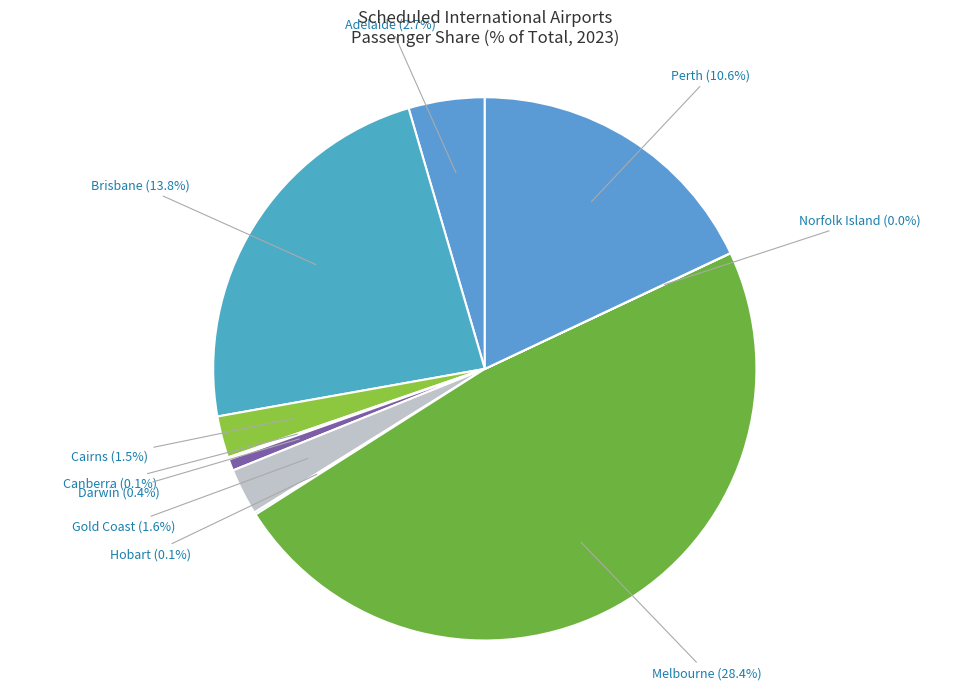

How many slices are in this pie chart?

10